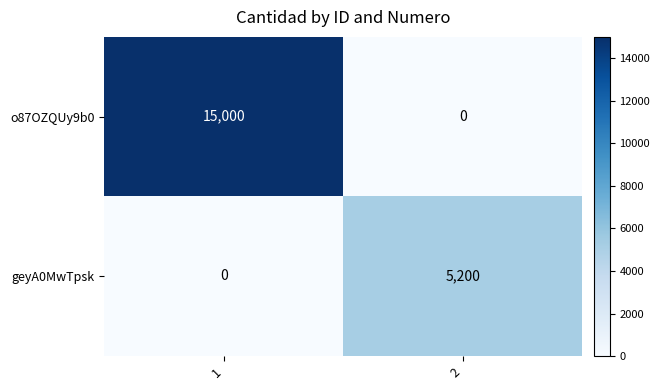

Reading left to right, transcribe all the data shown in this chart.

o87OZQUy9b0: 1=15000	2=0
geyA0MwTpsk: 1=0	2=5200